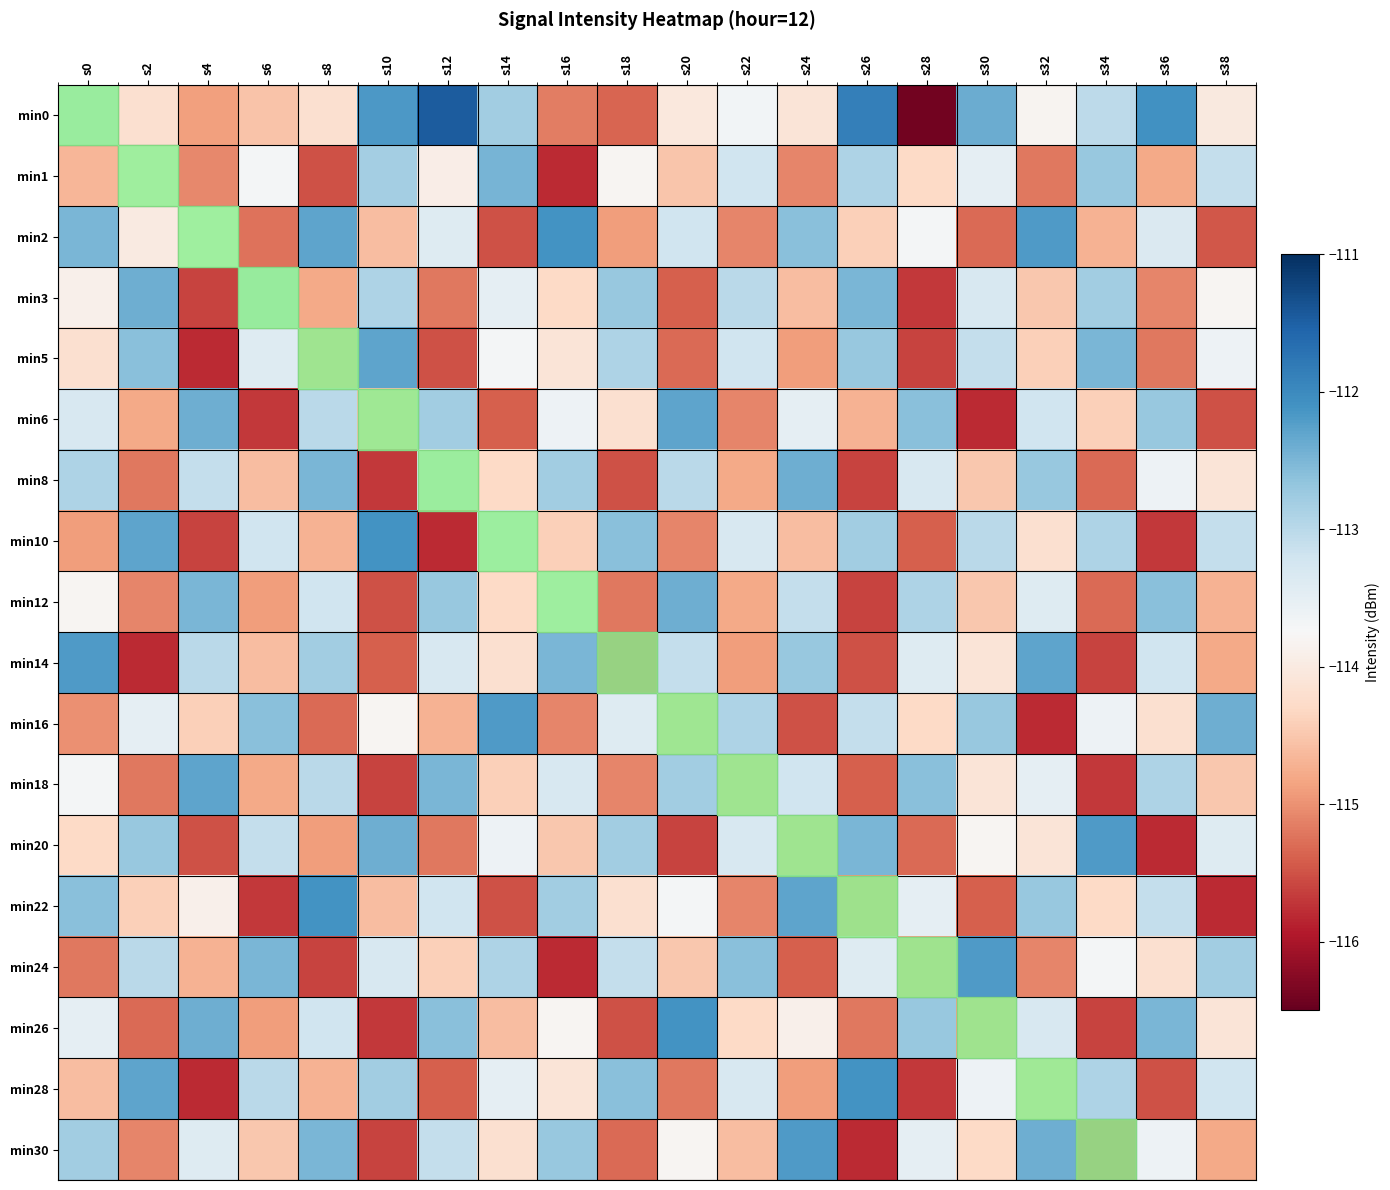

Reading right to left, what are all the values shown in this chart?

min0: s38=-114.0	s36=-112.1	s34=-113.0	s32=-113.8	s30=-112.4	s28=-116.4	s26=-111.9	s24=-114.1	s22=-113.7	s20=-114.0	s18=-115.4	s16=-115.2	s14=-112.8	s12=-111.5	s10=-112.2	s8=-114.2	s6=-114.5	s4=-114.9	s2=-114.2	s0=-113.2
min1: s38=-113.1	s36=-114.8	s34=-112.7	s32=-115.2	s30=-113.5	s28=-114.3	s26=-112.9	s24=-115.1	s22=-113.2	s20=-114.5	s18=-113.8	s16=-115.8	s14=-112.5	s12=-113.9	s10=-112.8	s8=-115.5	s6=-113.7	s4=-115.1	s2=-113.8	s0=-114.7
min2: s38=-115.5	s36=-113.3	s34=-114.7	s32=-112.2	s30=-115.3	s28=-113.7	s26=-114.4	s24=-112.6	s22=-115.1	s20=-113.2	s18=-114.9	s16=-112.1	s14=-115.5	s12=-113.4	s10=-114.6	s8=-112.3	s6=-115.2	s4=-113.8	s2=-114.0	s0=-112.5
min3: s38=-113.8	s36=-115.1	s34=-112.8	s32=-114.5	s30=-113.3	s28=-115.7	s26=-112.5	s24=-114.6	s22=-113.0	s20=-115.4	s18=-112.7	s16=-114.3	s14=-113.5	s12=-115.2	s10=-112.9	s8=-114.8	s6=-113.1	s4=-115.6	s2=-112.4	s0=-113.9
min5: s38=-113.6	s36=-115.2	s34=-112.5	s32=-114.4	s30=-113.1	s28=-115.6	s26=-112.7	s24=-114.9	s22=-113.2	s20=-115.3	s18=-112.9	s16=-114.1	s14=-113.7	s12=-115.5	s10=-112.3	s8=-114.7	s6=-113.4	s4=-115.8	s2=-112.6	s0=-114.2
min6: s38=-115.5	s36=-112.7	s34=-114.4	s32=-113.2	s30=-115.8	s28=-112.6	s26=-114.7	s24=-113.5	s22=-115.1	s20=-112.3	s18=-114.2	s16=-113.6	s14=-115.4	s12=-112.8	s10=-114.5	s8=-113.0	s6=-115.7	s4=-112.4	s2=-114.8	s0=-113.3
min8: s38=-114.1	s36=-113.6	s34=-115.3	s32=-112.7	s30=-114.5	s28=-113.3	s26=-115.6	s24=-112.4	s22=-114.8	s20=-113.0	s18=-115.5	s16=-112.8	s14=-114.3	s12=-113.4	s10=-115.7	s8=-112.5	s6=-114.6	s4=-113.1	s2=-115.2	s0=-112.9
min10: s38=-113.1	s36=-115.7	s34=-112.9	s32=-114.2	s30=-113.0	s28=-115.4	s26=-112.8	s24=-114.6	s22=-113.3	s20=-115.1	s18=-112.6	s16=-114.4	s14=-113.5	s12=-115.8	s10=-112.1	s8=-114.7	s6=-113.2	s4=-115.6	s2=-112.3	s0=-114.9
min12: s38=-114.7	s36=-112.6	s34=-115.3	s32=-113.4	s30=-114.5	s28=-112.9	s26=-115.6	s24=-113.1	s22=-114.8	s20=-112.4	s18=-115.2	s16=-113.6	s14=-114.3	s12=-112.7	s10=-115.5	s8=-113.2	s6=-114.9	s4=-112.5	s2=-115.1	s0=-113.8
min14: s38=-114.8	s36=-113.2	s34=-115.6	s32=-112.3	s30=-114.1	s28=-113.4	s26=-115.5	s24=-112.7	s22=-114.9	s20=-113.1	s18=-115.7	s16=-112.5	s14=-114.2	s12=-113.3	s10=-115.4	s8=-112.8	s6=-114.6	s4=-113.0	s2=-115.8	s0=-112.2
min16: s38=-112.4	s36=-114.2	s34=-113.6	s32=-115.8	s30=-112.7	s28=-114.3	s26=-113.1	s24=-115.5	s22=-112.9	s20=-114.6	s18=-113.4	s16=-115.1	s14=-112.2	s12=-114.7	s10=-113.8	s8=-115.3	s6=-112.6	s4=-114.4	s2=-113.5	s0=-115.0
min18: s38=-114.5	s36=-112.9	s34=-115.7	s32=-113.5	s30=-114.1	s28=-112.6	s26=-115.4	s24=-113.2	s22=-114.7	s20=-112.8	s18=-115.1	s16=-113.3	s14=-114.4	s12=-112.5	s10=-115.6	s8=-113.0	s6=-114.8	s4=-112.3	s2=-115.2	s0=-113.7
min20: s38=-113.4	s36=-115.8	s34=-112.2	s32=-114.1	s30=-113.8	s28=-115.3	s26=-112.5	s24=-114.7	s22=-113.3	s20=-115.6	s18=-112.8	s16=-114.5	s14=-113.6	s12=-115.2	s10=-112.4	s8=-114.9	s6=-113.1	s4=-115.5	s2=-112.7	s0=-114.3
min22: s38=-115.8	s36=-113.1	s34=-114.3	s32=-112.7	s30=-115.4	s28=-113.5	s26=-114.9	s24=-112.3	s22=-115.1	s20=-113.7	s18=-114.2	s16=-112.8	s14=-115.5	s12=-113.2	s10=-114.6	s8=-112.1	s6=-115.7	s4=-113.9	s2=-114.4	s0=-112.6
min24: s38=-112.8	s36=-114.2	s34=-113.7	s32=-115.1	s30=-112.2	s28=-114.8	s26=-113.4	s24=-115.4	s22=-112.6	s20=-114.5	s18=-113.1	s16=-115.8	s14=-112.9	s12=-114.4	s10=-113.3	s8=-115.6	s6=-112.5	s4=-114.7	s2=-113.0	s0=-115.2
min26: s38=-114.1	s36=-112.5	s34=-115.6	s32=-113.3	s30=-114.8	s28=-112.7	s26=-115.2	s24=-113.9	s22=-114.3	s20=-112.1	s18=-115.5	s16=-113.8	s14=-114.6	s12=-112.6	s10=-115.7	s8=-113.2	s6=-114.9	s4=-112.4	s2=-115.3	s0=-113.5
min28: s38=-113.2	s36=-115.5	s34=-112.9	s32=-114.4	s30=-113.6	s28=-115.7	s26=-112.1	s24=-114.9	s22=-113.3	s20=-115.2	s18=-112.6	s16=-114.1	s14=-113.5	s12=-115.4	s10=-112.8	s8=-114.7	s6=-113.0	s4=-115.8	s2=-112.3	s0=-114.6
min30: s38=-114.8	s36=-113.6	s34=-115.7	s32=-112.4	s30=-114.3	s28=-113.5	s26=-115.8	s24=-112.2	s22=-114.6	s20=-113.8	s18=-115.3	s16=-112.7	s14=-114.2	s12=-113.1	s10=-115.6	s8=-112.5	s6=-114.5	s4=-113.4	s2=-115.1	s0=-112.8